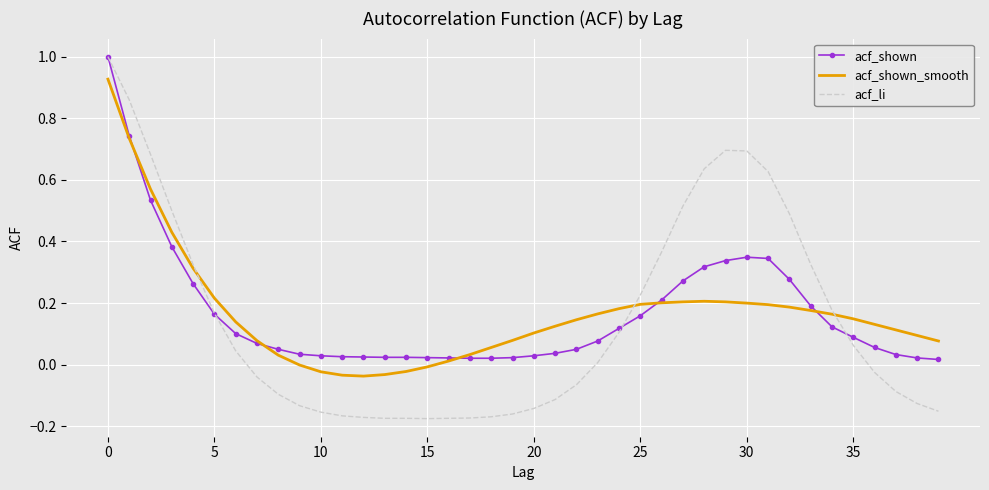

Which series has the widest spread of values?

acf_li